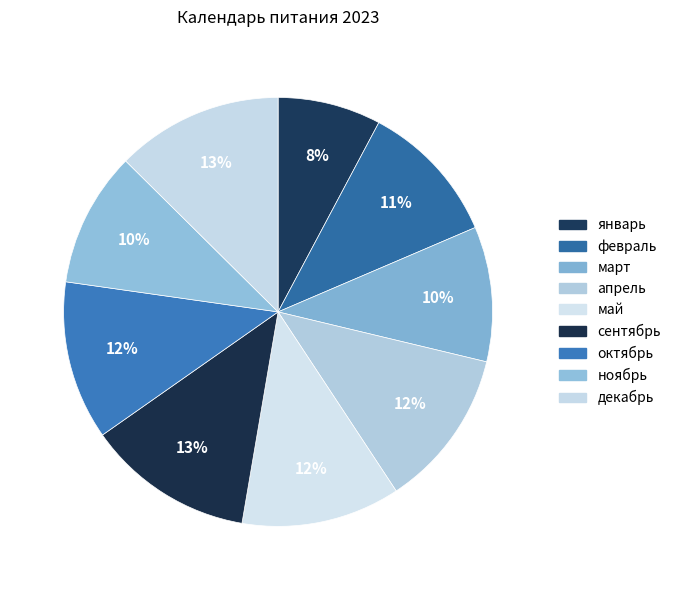

What percentage is the май slice, to the nearest percent?

12%